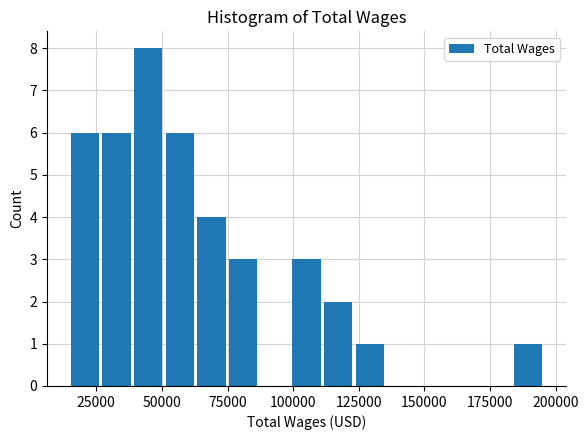

Read against the x-axis, roughly where is the centre of the tallest bar?

45000